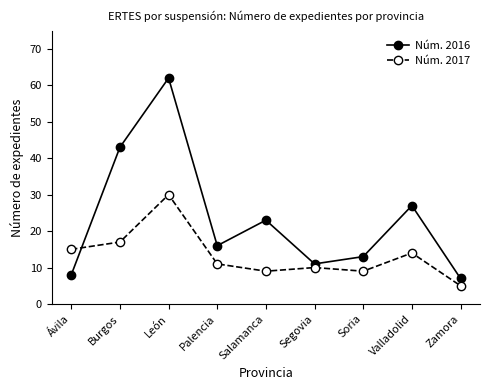

True or false: Núm. 2016 has a value of 37 at Salamanca.

False